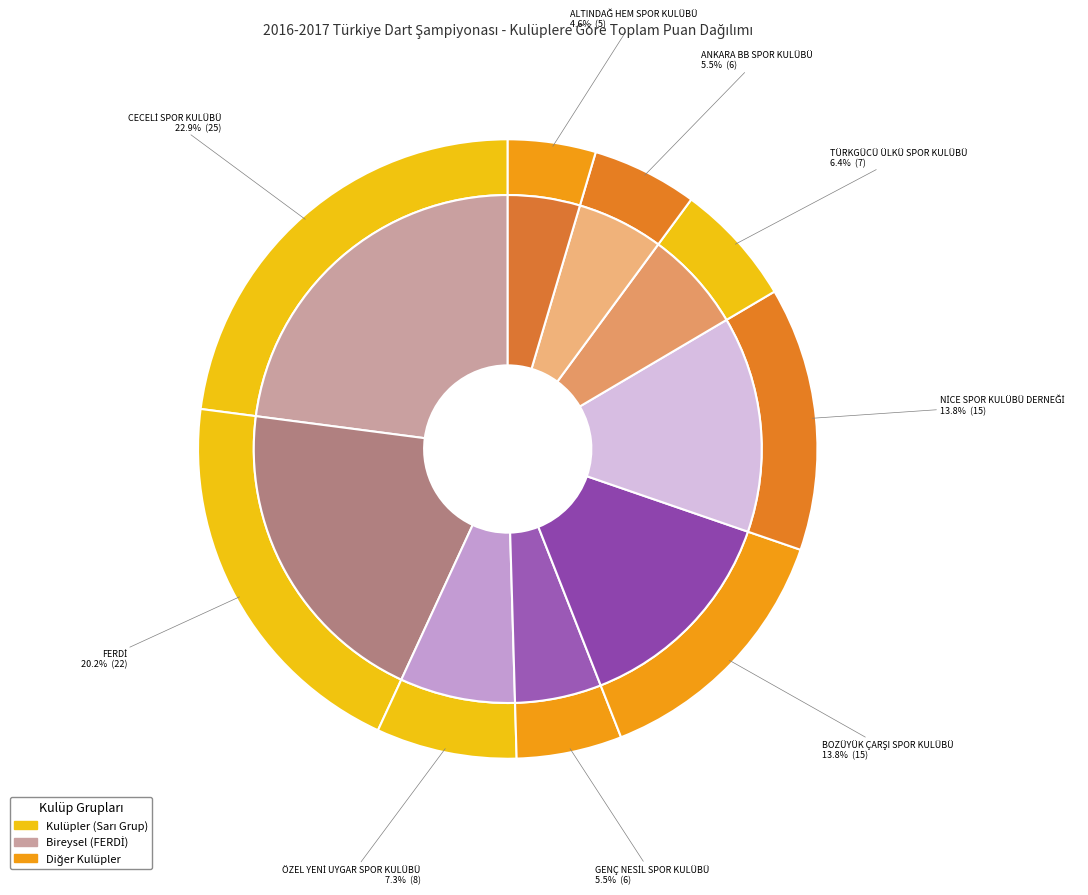

How many segments does this pie chart have?

9